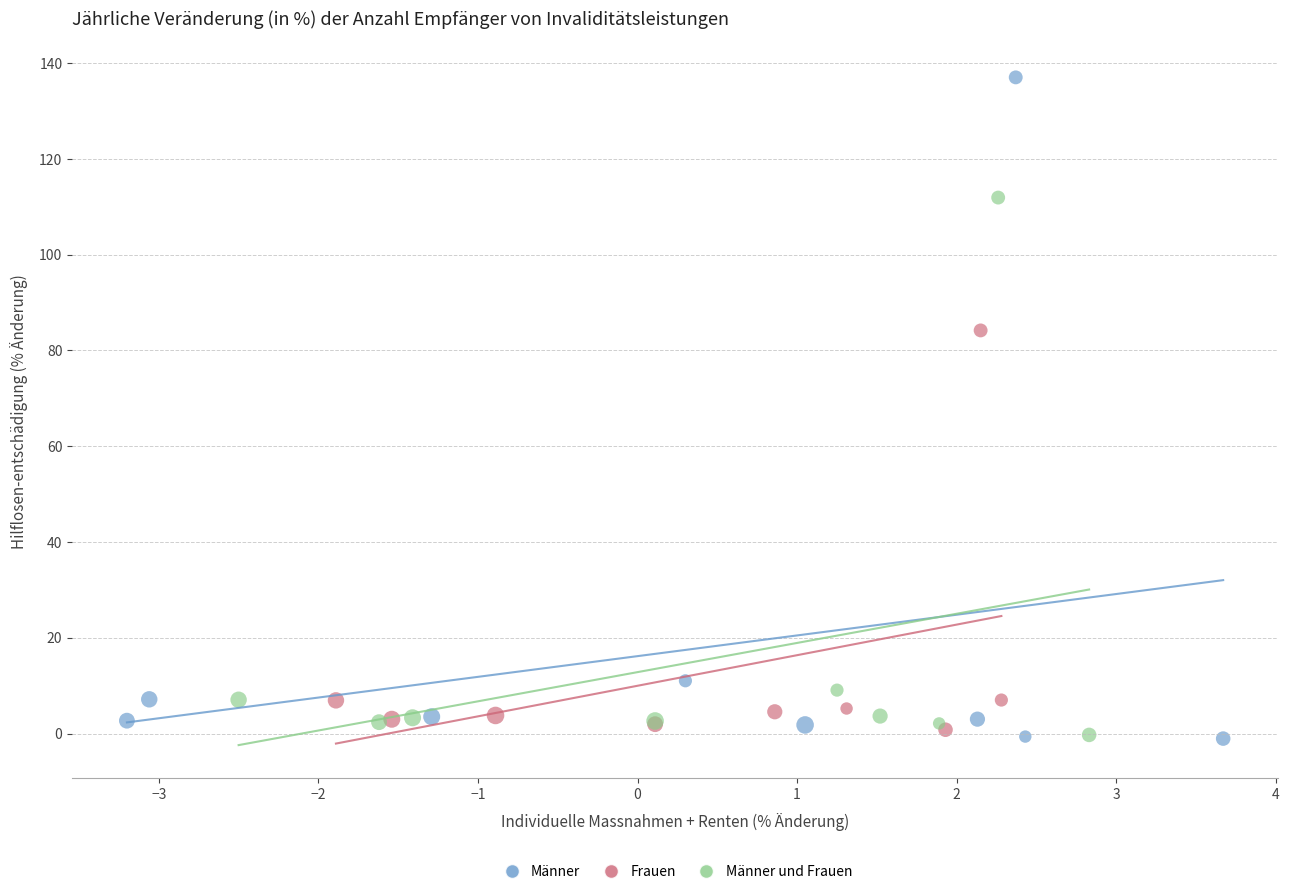

Which series reaches the maximum Y coordinate?

Männer